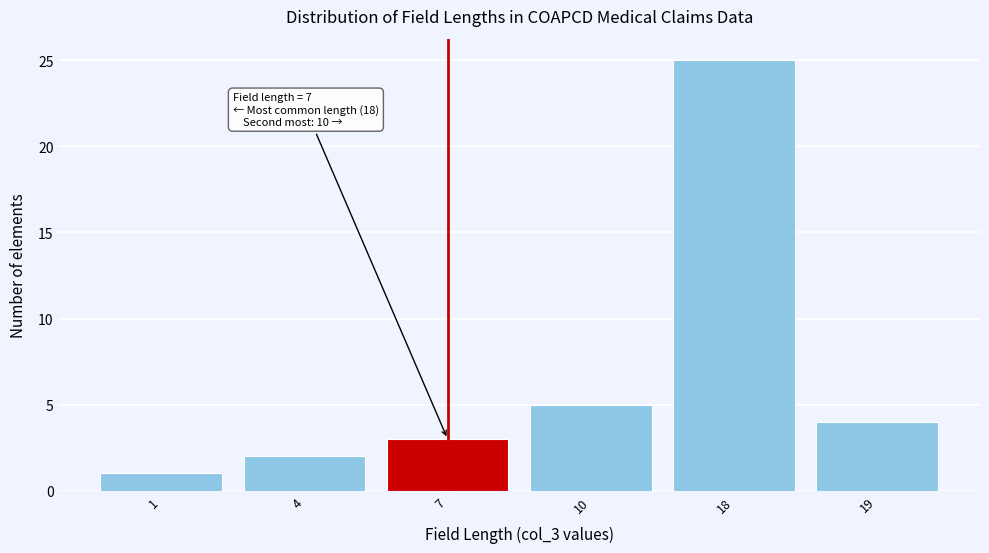

Reading left to right, transcribe all the data shown in this chart.

1=1	4=2	7=3	10=5	18=25	19=4